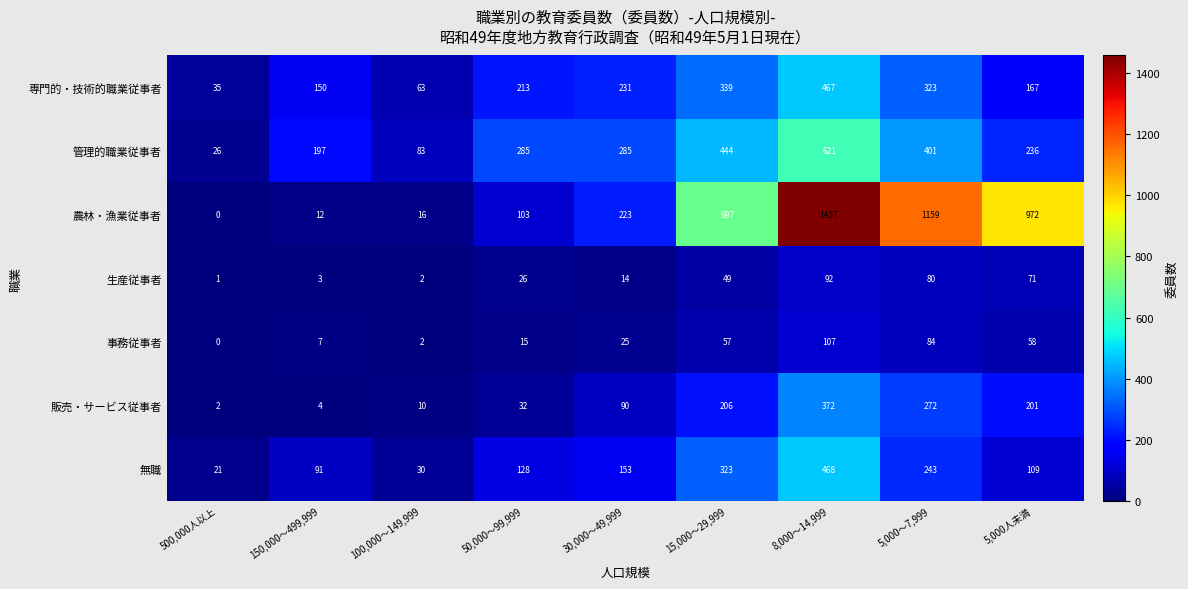

What is the average value of the 農林・漁業従事者 series?

515